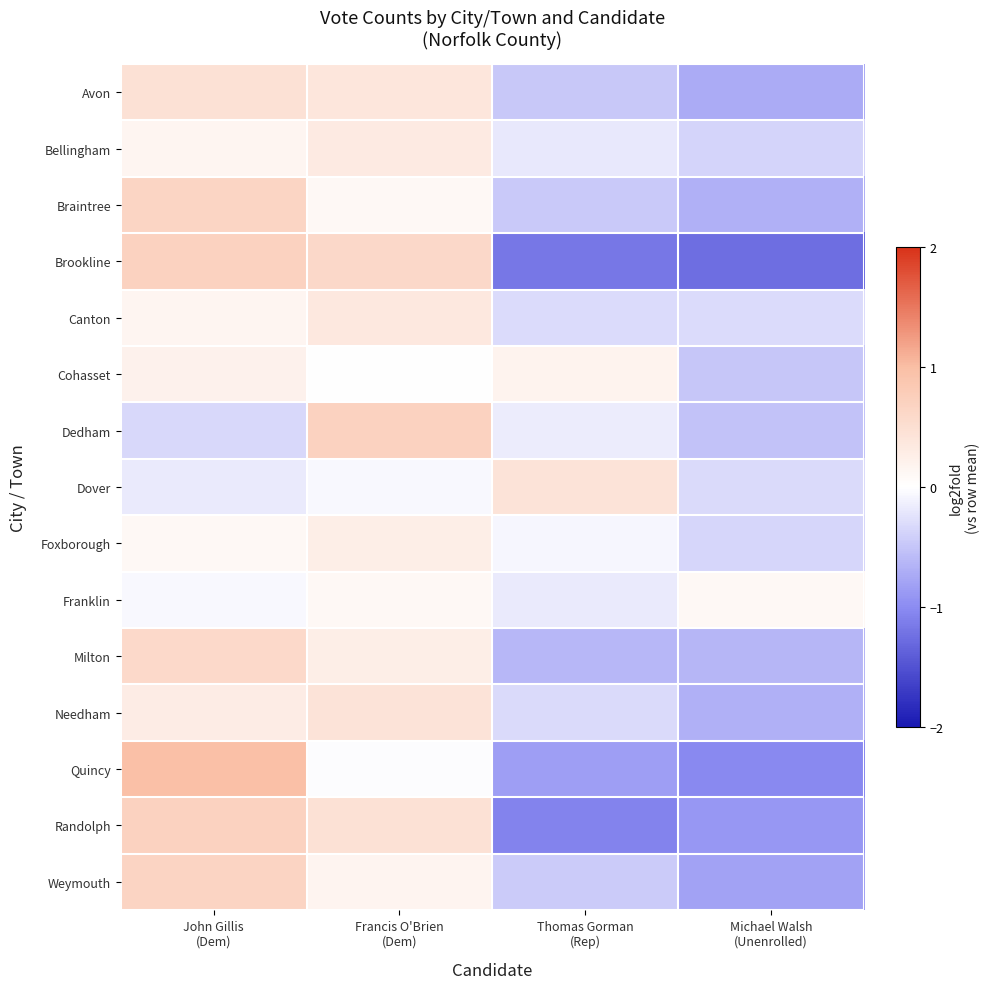

Rank the series by their maximum value, from highest to lowest.

Quincy, Dedham, Randolph, Brookline, Weymouth, Braintree, Milton, Avon, Needham, Dover, Canton, Bellingham, Foxborough, Cohasset, Franklin